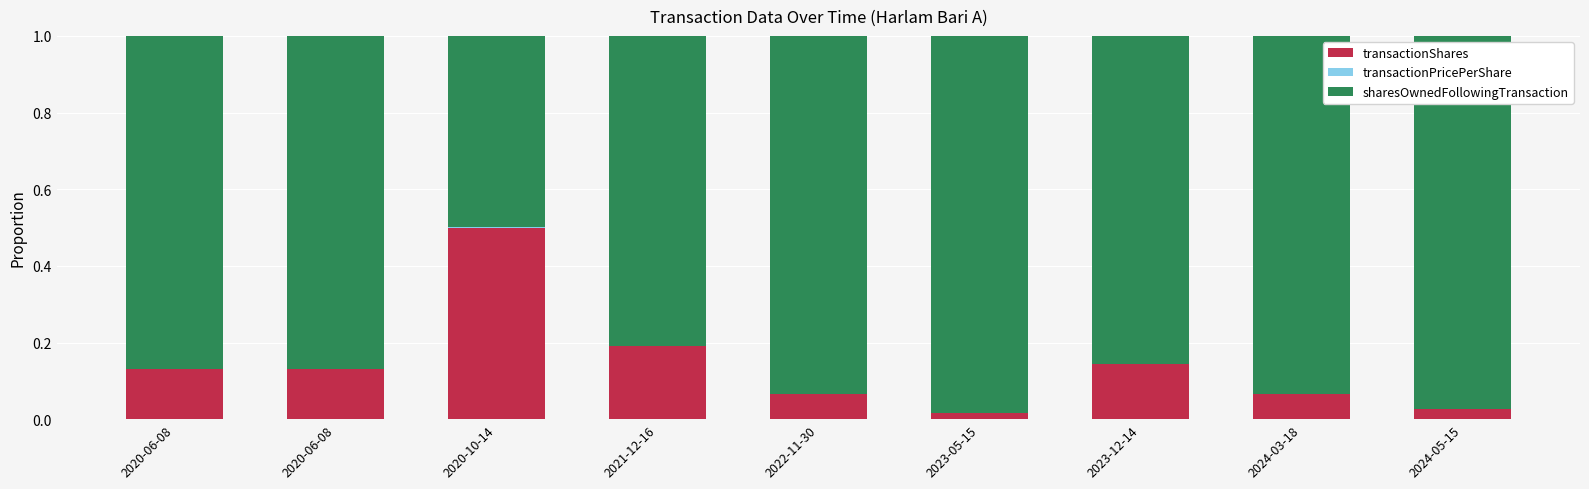

Which series has the widest spread of values?

sharesOwnedFollowingTransaction